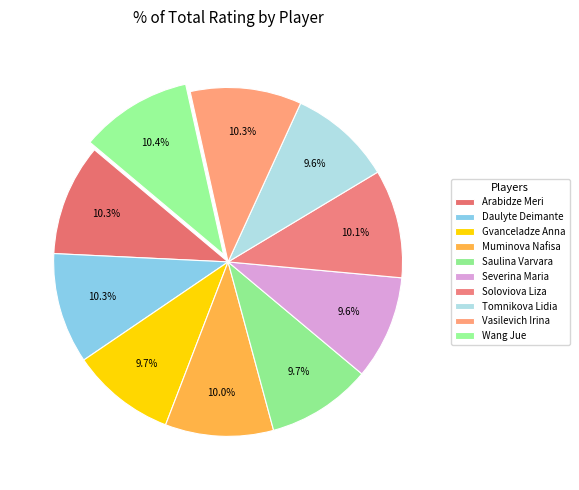

Count the number of slices in the pie.

10